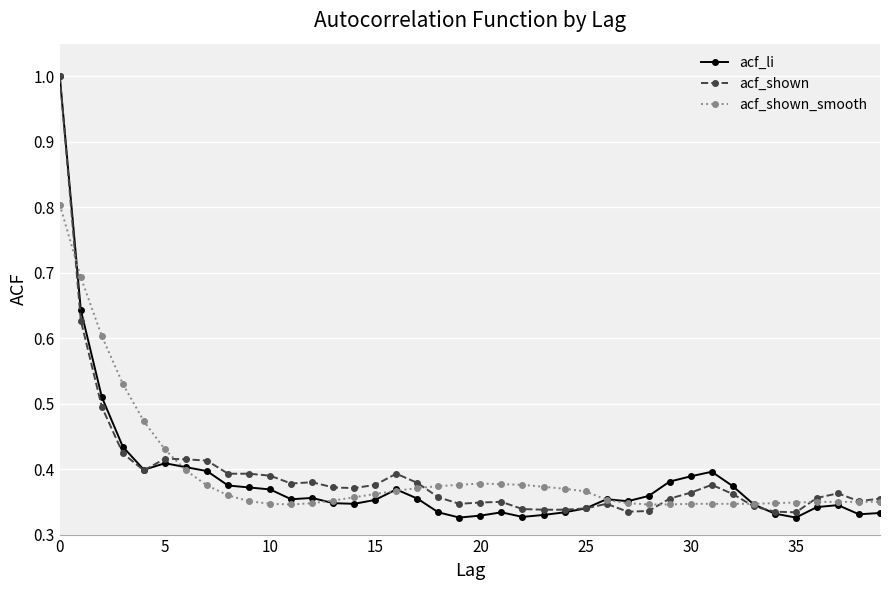

At how many categories does at least one series exceed 0?

40